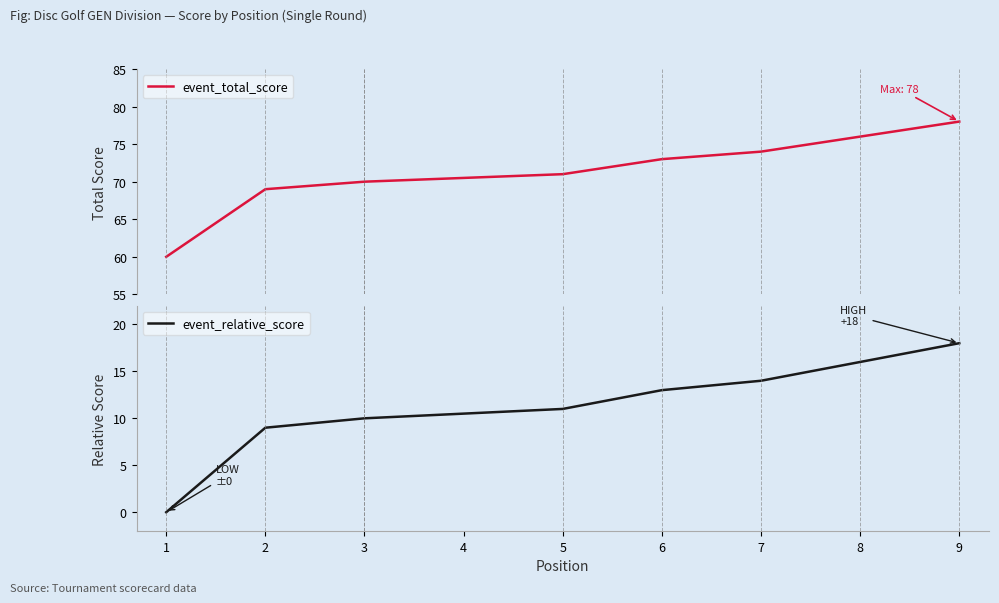

The value of event_relative_score at 5 is 15. True or false?

False